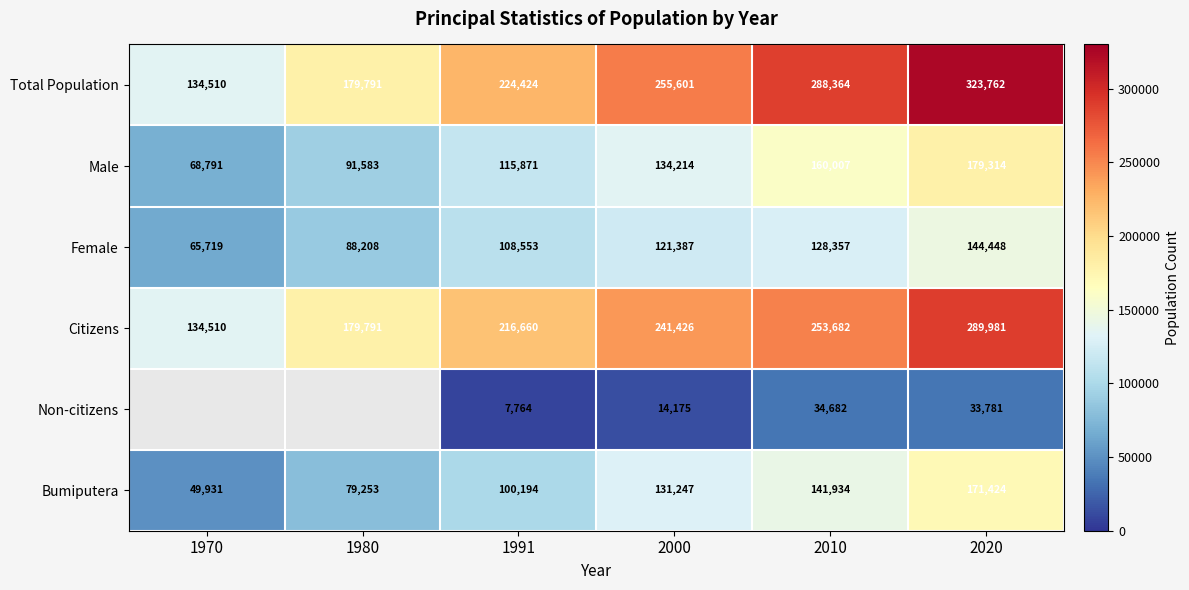

How many data points in Total Population are less than 255601?

3